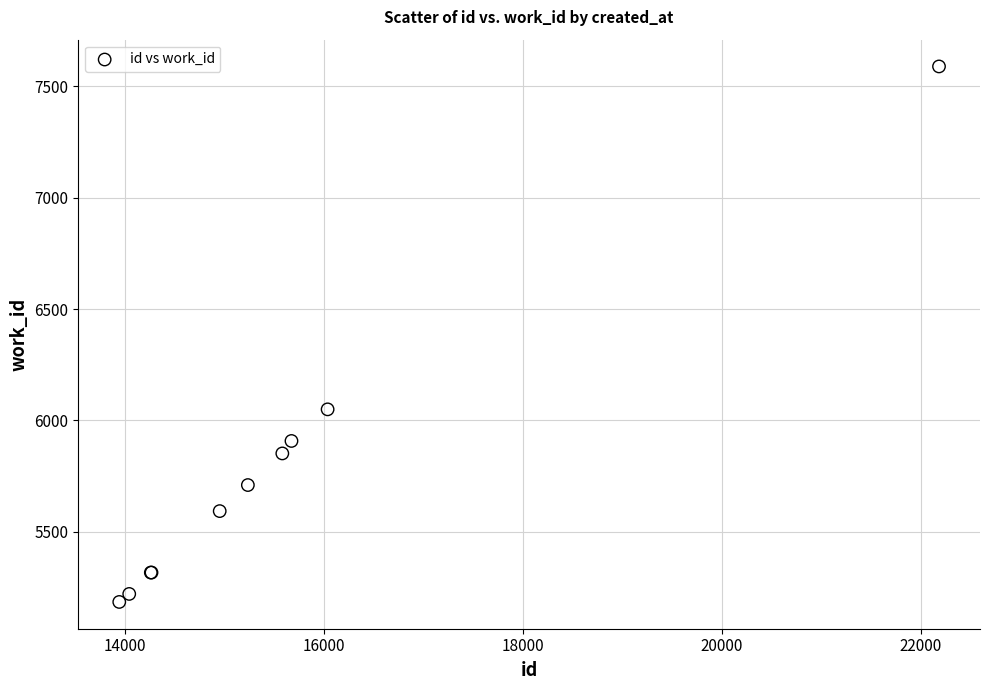

What Y value in the scatter plot is closest to 6387?

6050